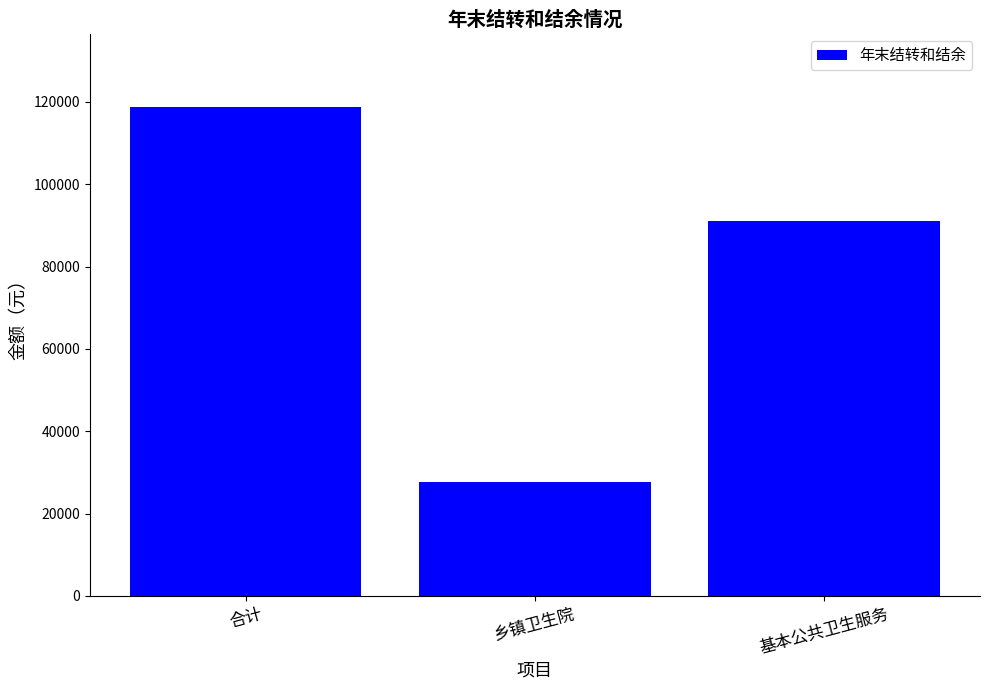

True or false: the data shows 91138 at 基本公共卫生服务.

True